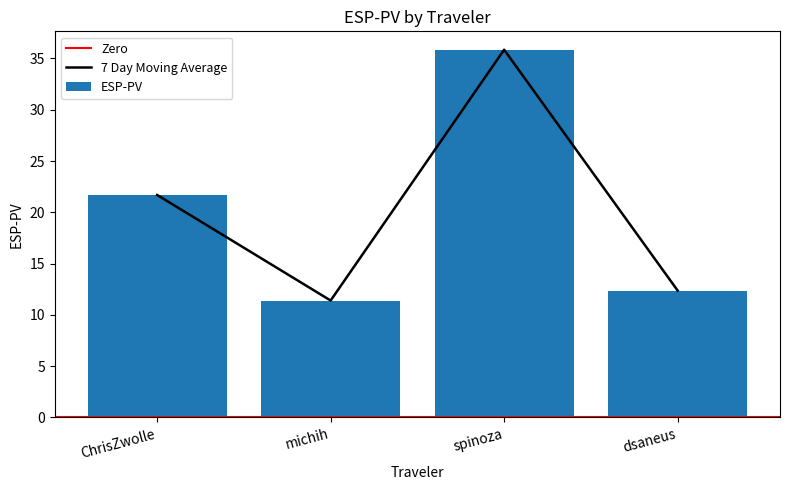

How many categories are shown in the chart?

4